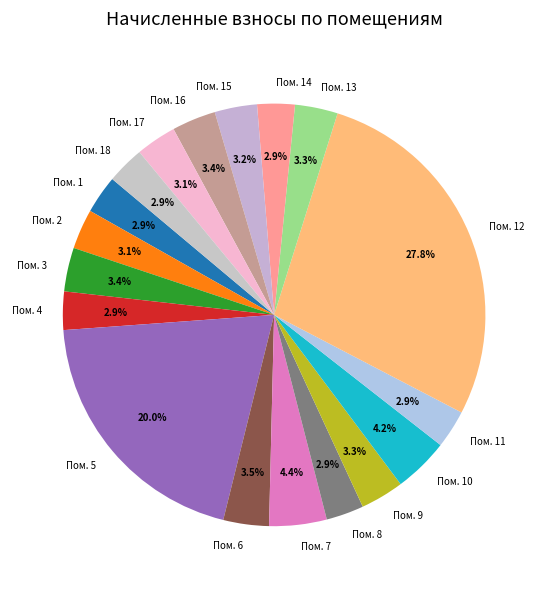

Approximately how many times larger is the value at Пом. 9 compared to Пом. 3?

1.0